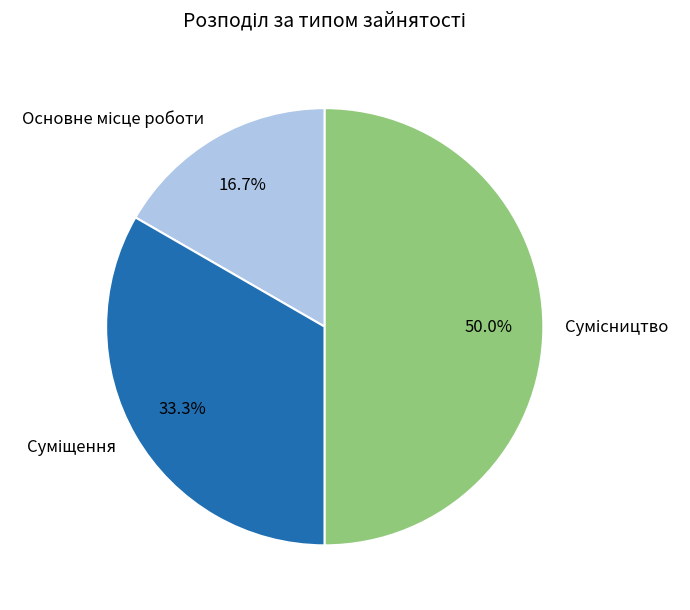

The Сумісництво slice represents 56% of the pie. True or false?

False